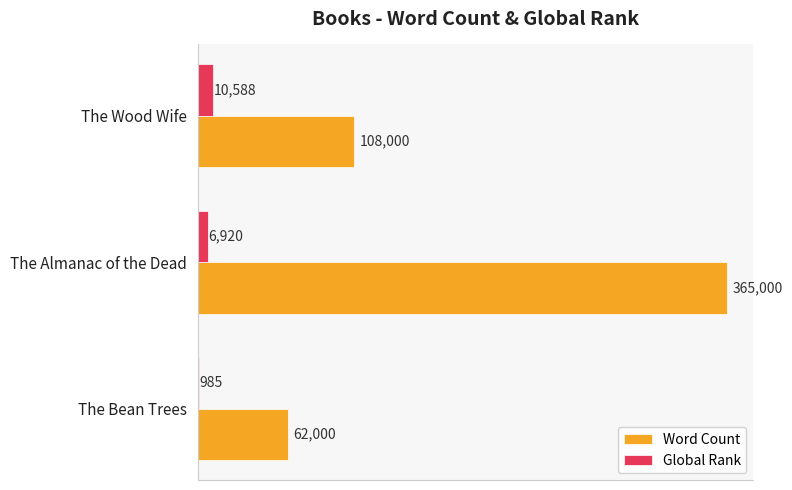

Where is Global Rank nearest to the value 5786?

The Almanac of the Dead